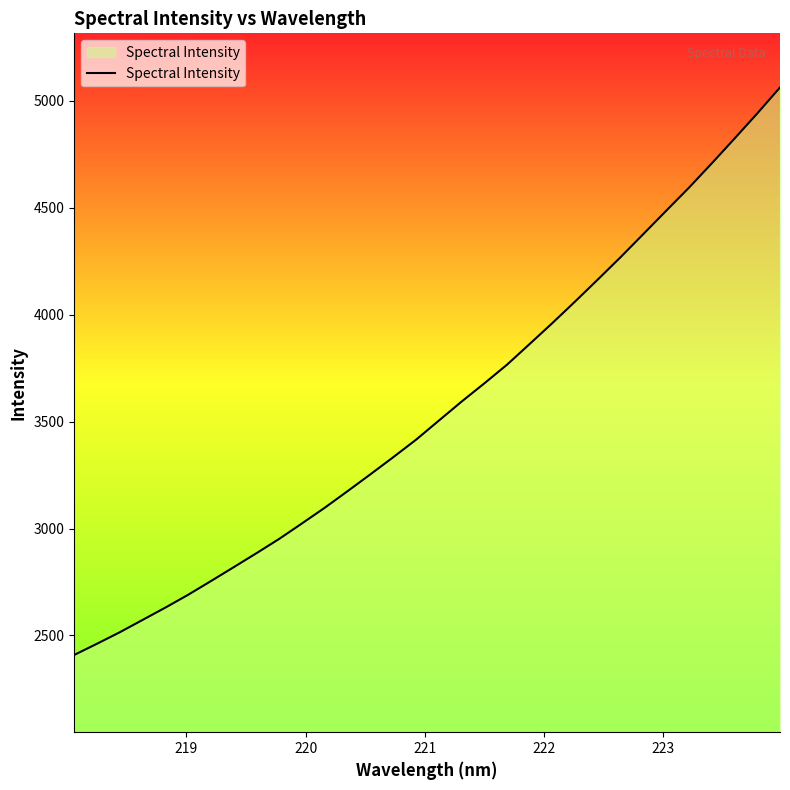

What is the greatest value displayed?

5062.1